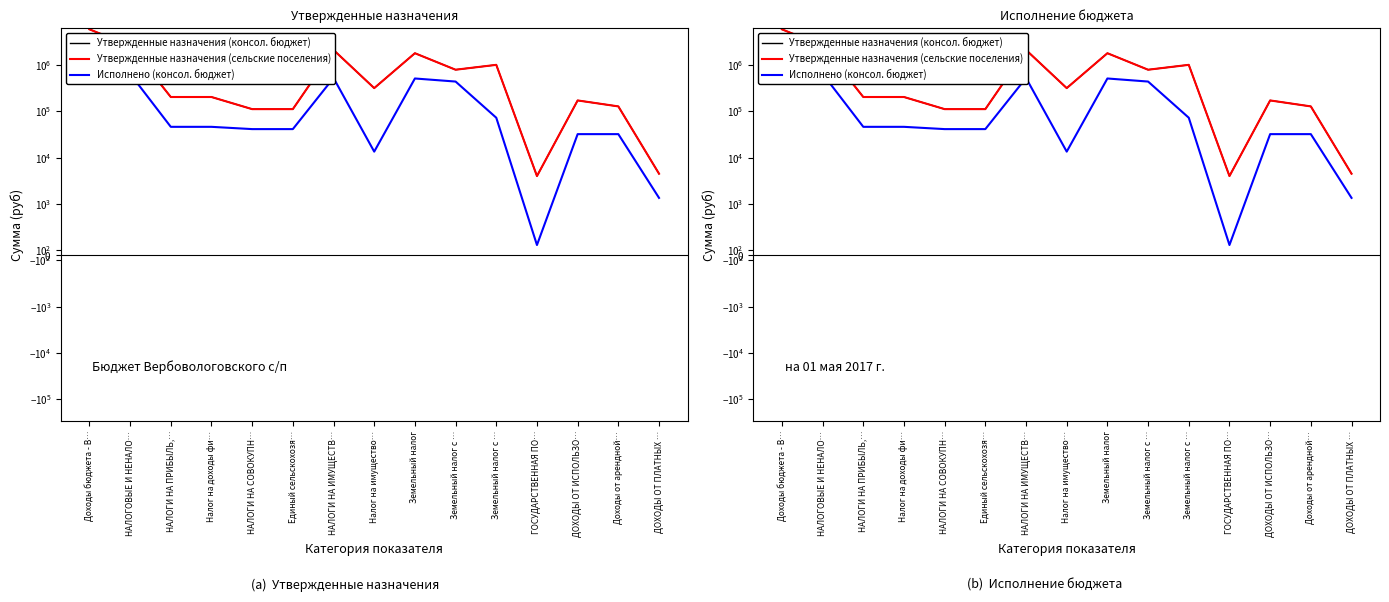

In Исполнено (консол. бюджет), how many points are lower than both neighbors (excluding endpoints)?

2